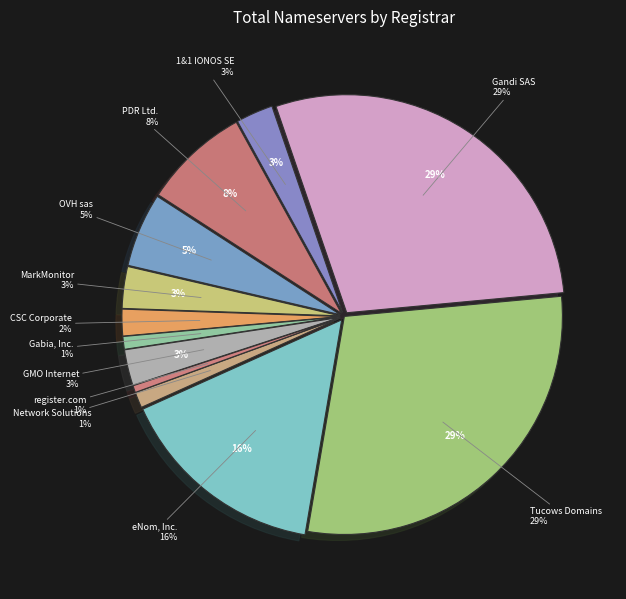

What is the total percentage of CSC Corporate Domains, Inc. and Tucows Domains Inc.?

31.1%